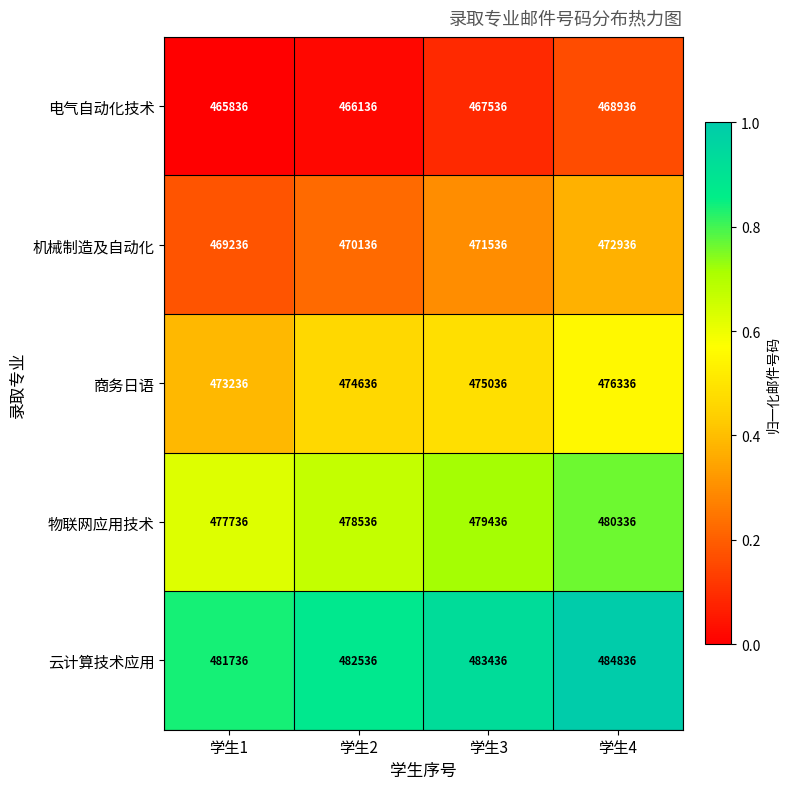

Reading left to right, extract all data points from this chart.

电气自动化技术: 学生1=465836	学生2=466136	学生3=467536	学生4=468936
机械制造及自动化: 学生1=469236	学生2=470136	学生3=471536	学生4=472936
商务日语: 学生1=473236	学生2=474636	学生3=475036	学生4=476336
物联网应用技术: 学生1=477736	学生2=478536	学生3=479436	学生4=480336
云计算技术应用: 学生1=481736	学生2=482536	学生3=483436	学生4=484836